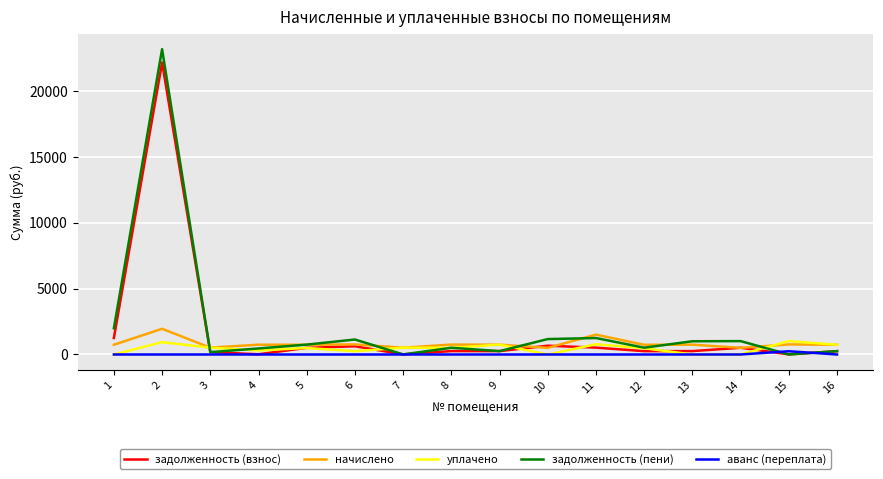

Rank the series by their maximum value, from highest to lowest.

задолженность (пени), задолженность (взнос), начислено, уплачено, аванс (переплата)